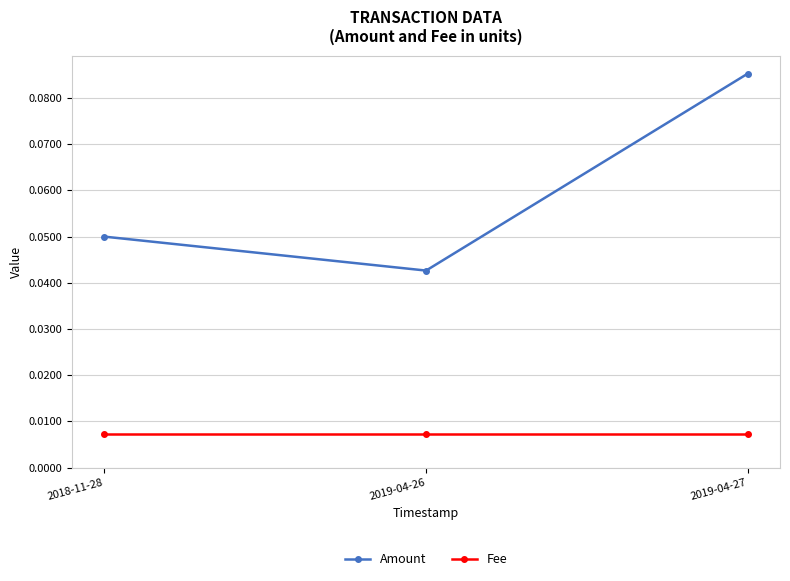

Which series has the largest range (max minus min)?

Amount